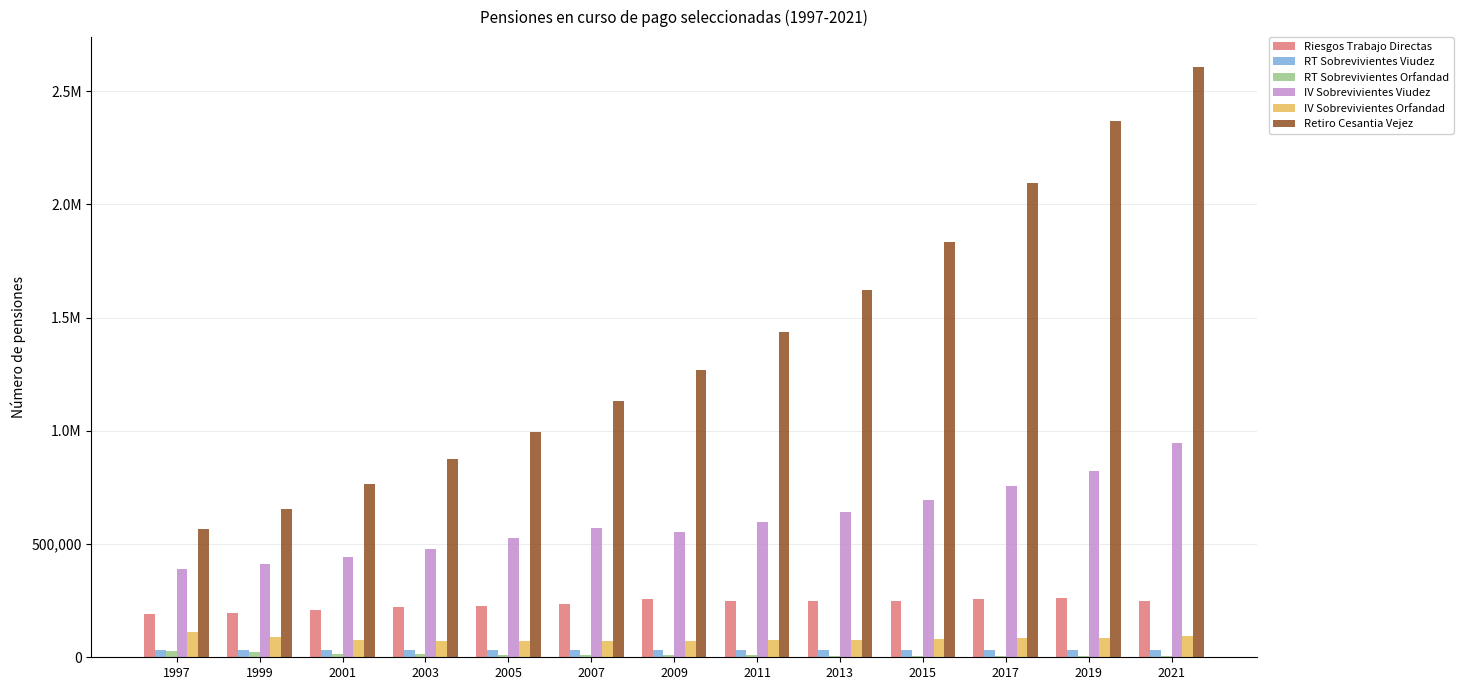

How many bars are there in each group?

6